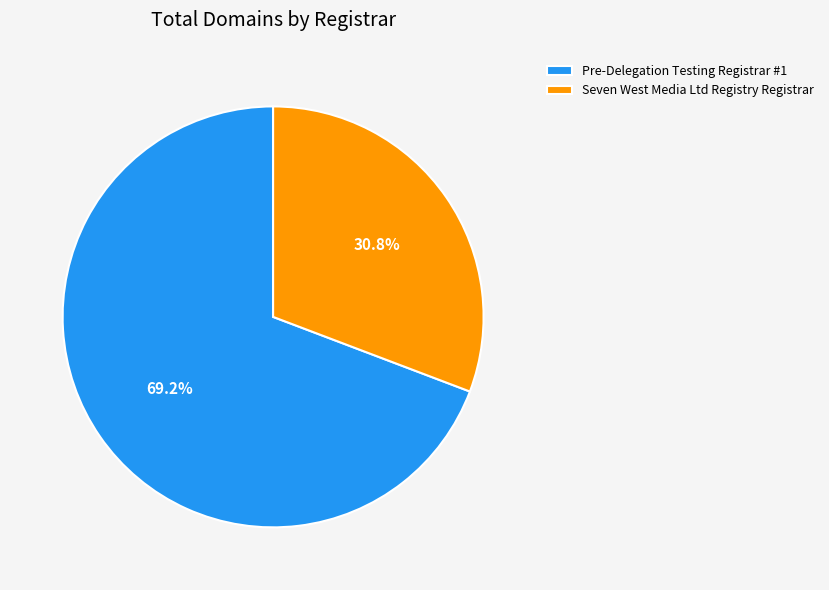

Rank the categories by value from highest to lowest.

Pre-Delegation Testing Registrar #1, Seven West Media Ltd Registry Registrar